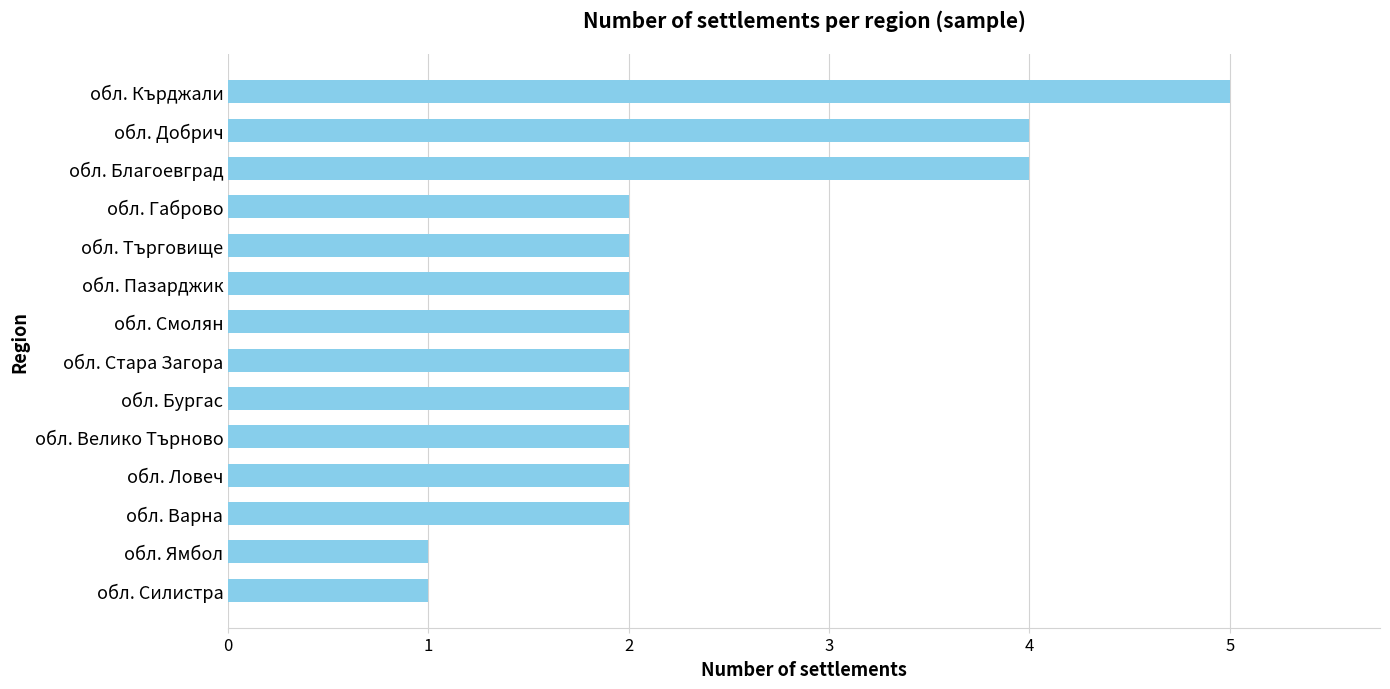

What is the ratio of the value at обл. Ловеч to the value at обл. Силистра?

2.0